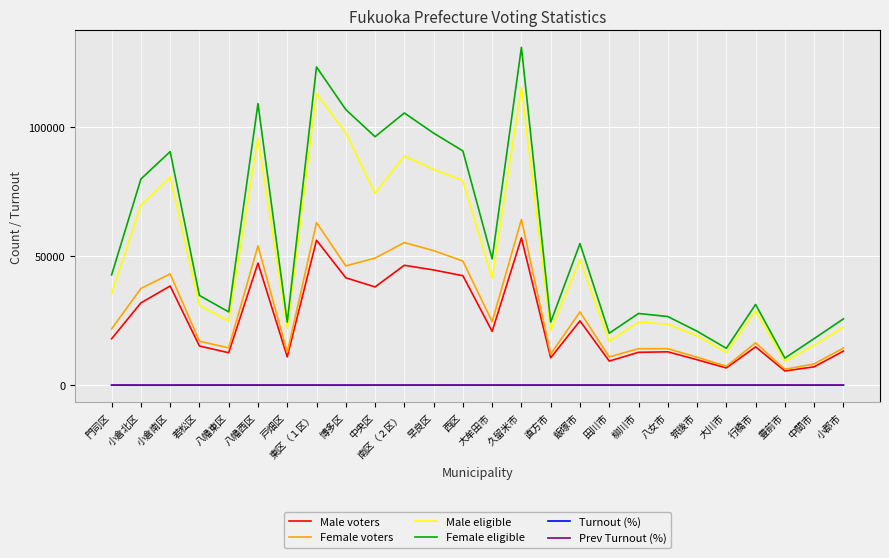

Read the Prev Turnout (%) value at 八女市.

54.5